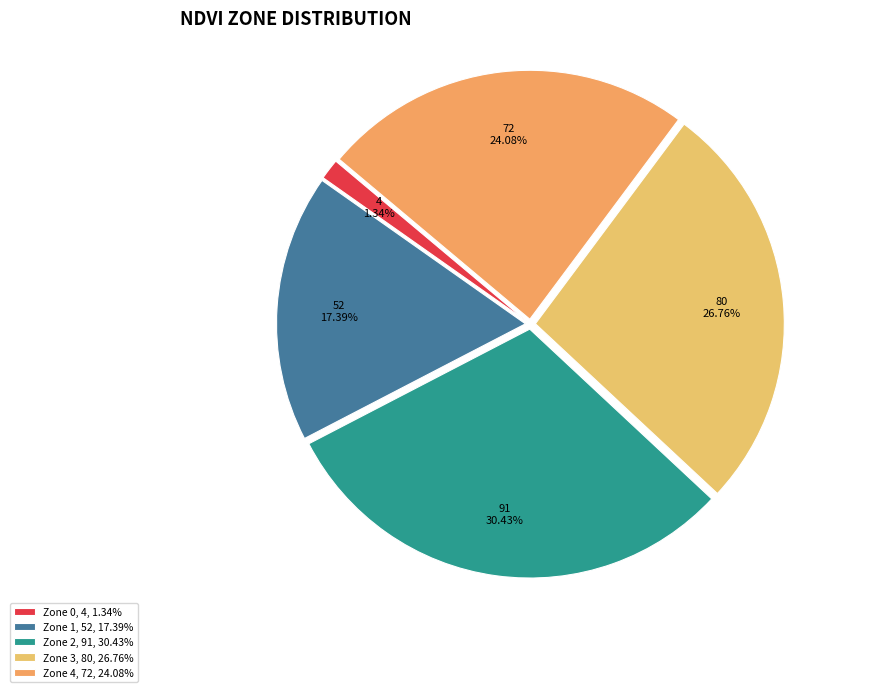

How many segments does this pie chart have?

5